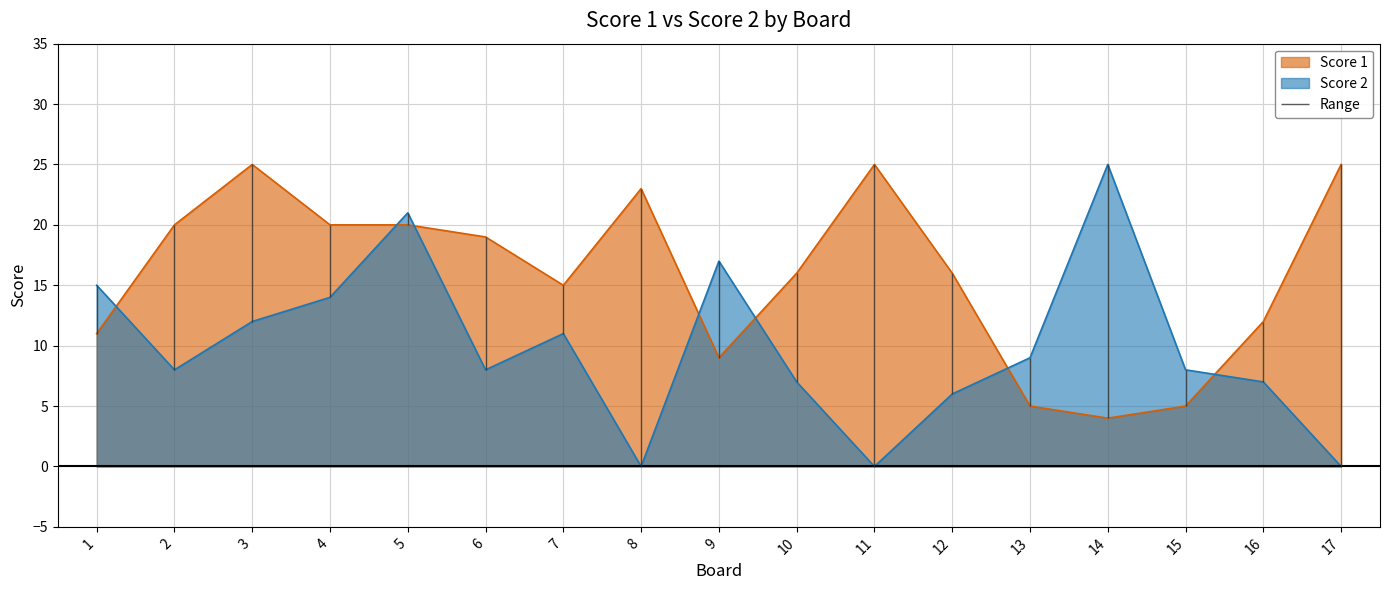

The Score 2 series shows 12 at 3. True or false?

True